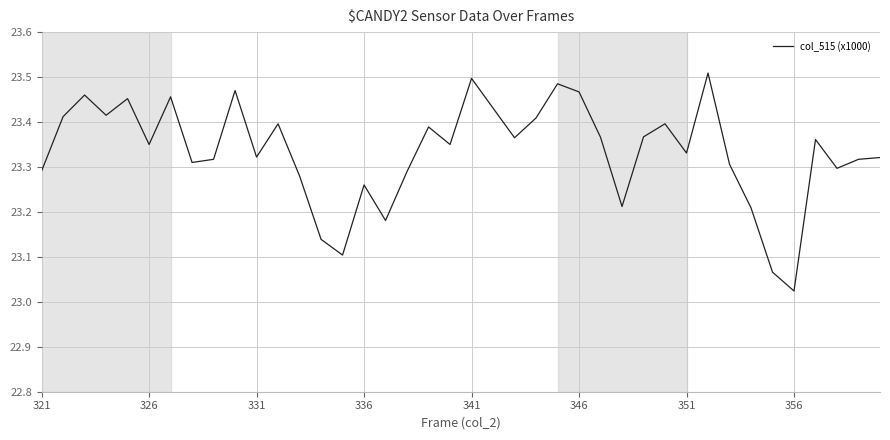

What is the difference between the maximum and minimum values?

0.5